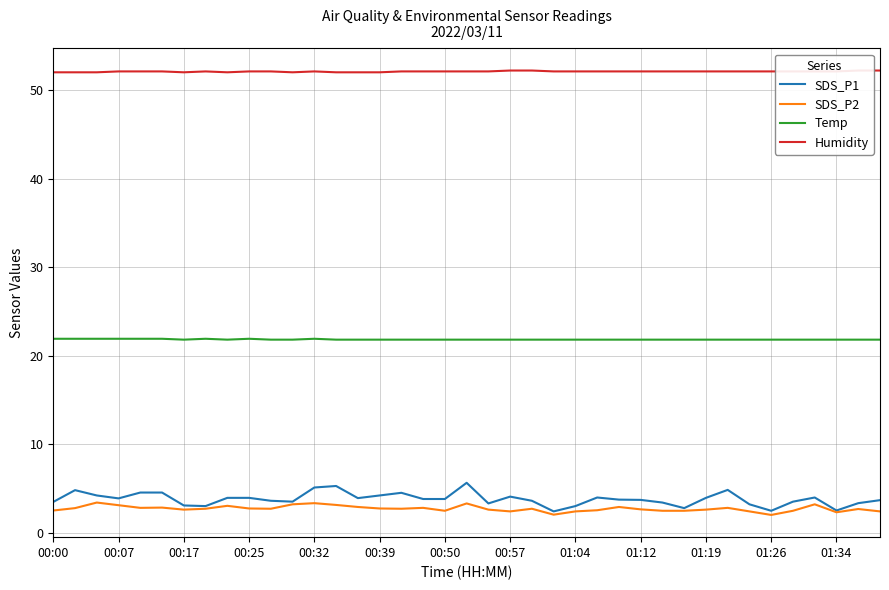

True or false: SDS_P2 and Temp cross at least once.

False